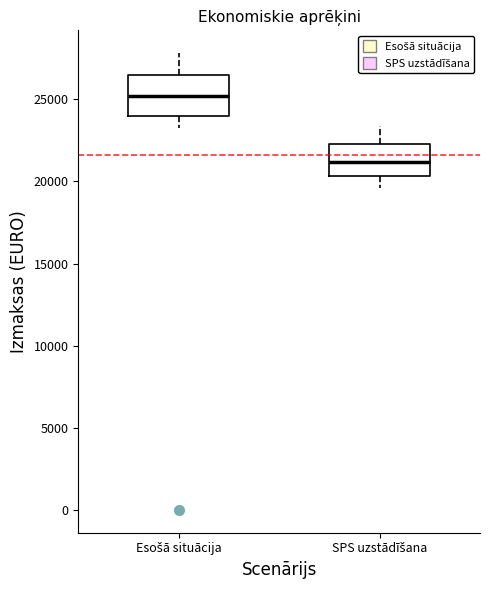

Where does the upper whisker of the box for SPS uzstādīšana end on the y-axis? The values are not printed on the chart, so give them approximately, as read against the axis.

23500